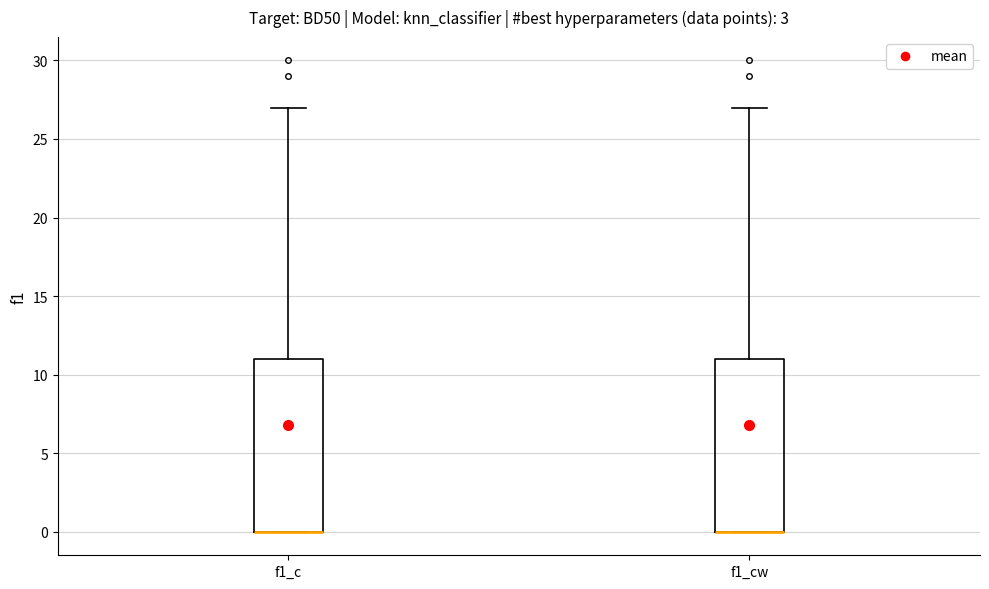

Where is the lower edge of the box for f1_c on the y-axis? The values are not printed on the chart, so give them approximately, as read against the axis.

0